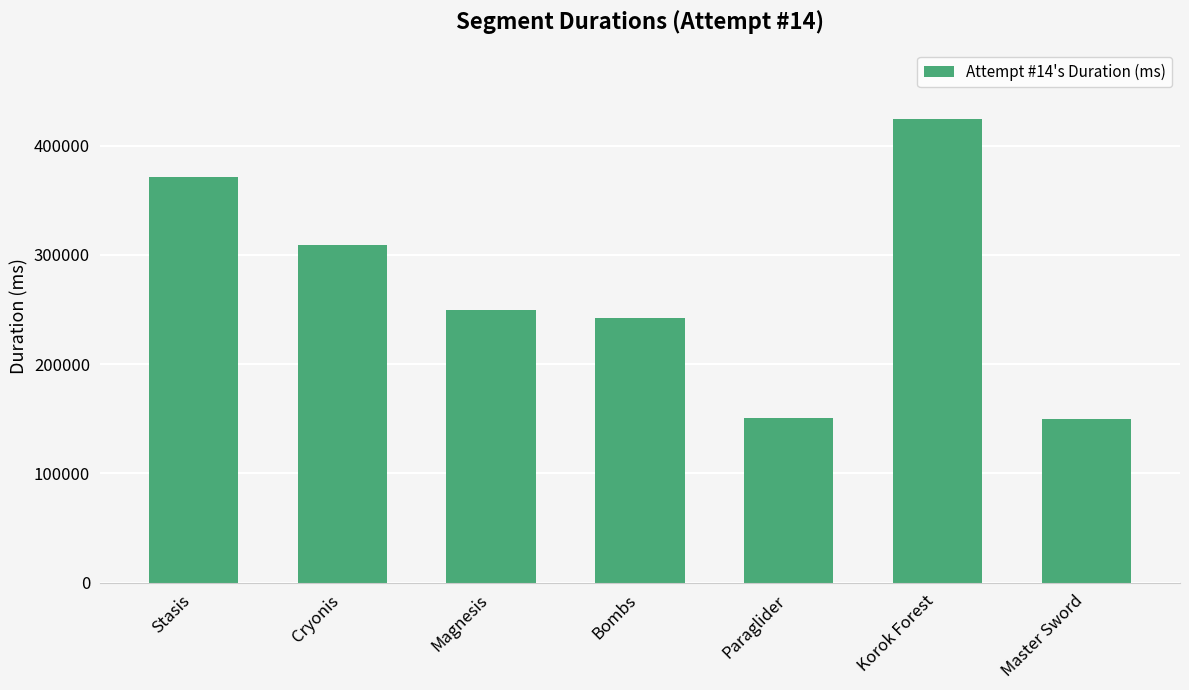

Which has a higher value, Stasis or Paraglider?

Stasis